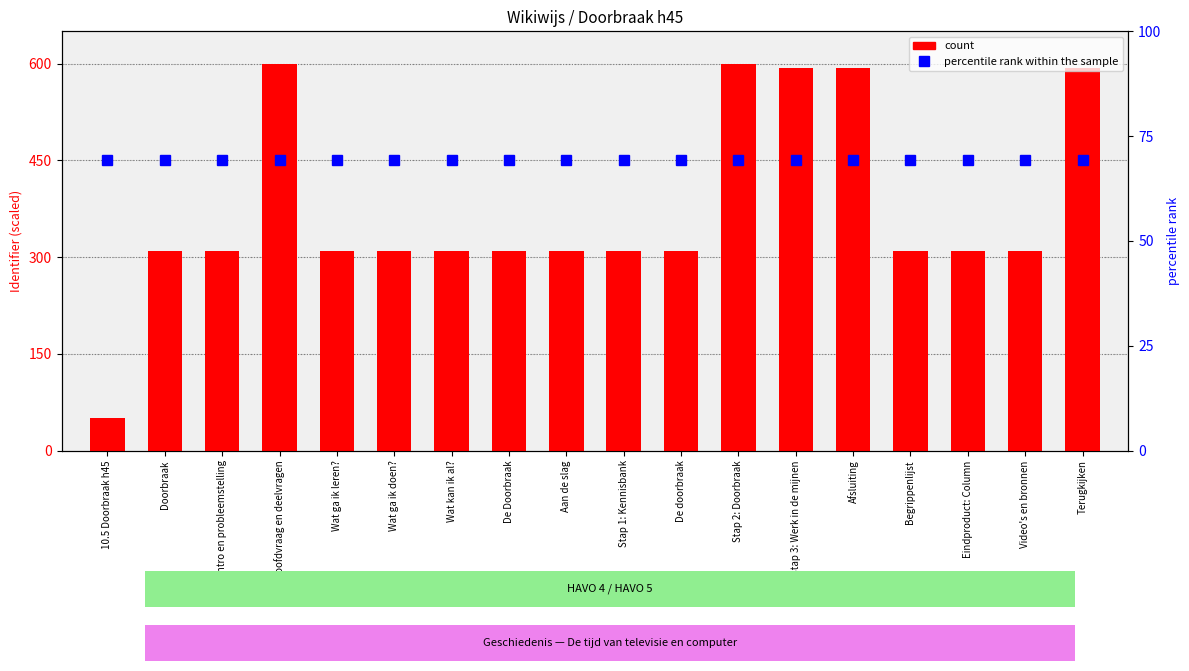

Which series has the largest total across all categories?

percentile rank within the sample